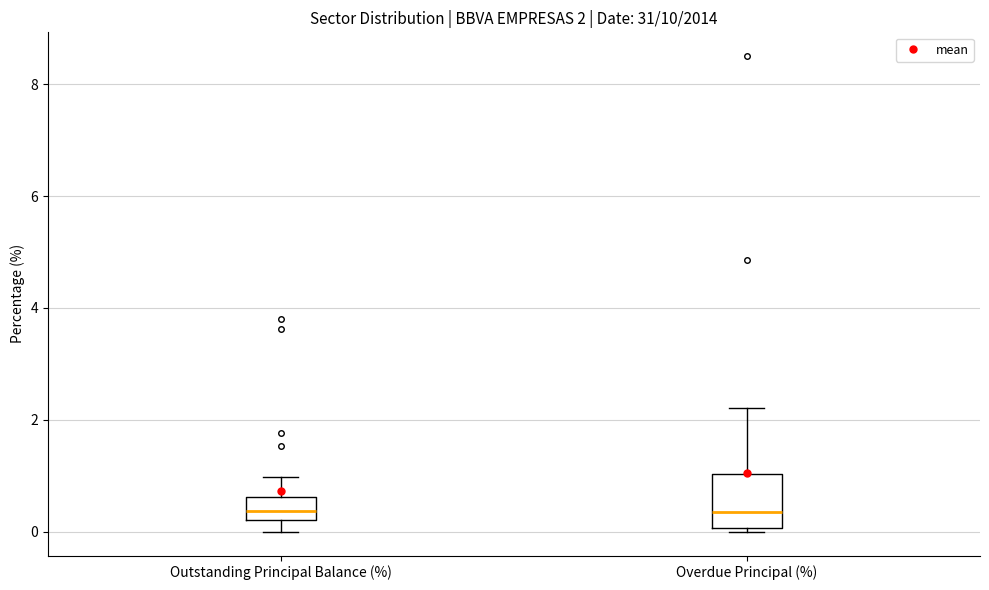

Which box is the tallest, from its lower edge to its upper edge?

Overdue Principal (%)